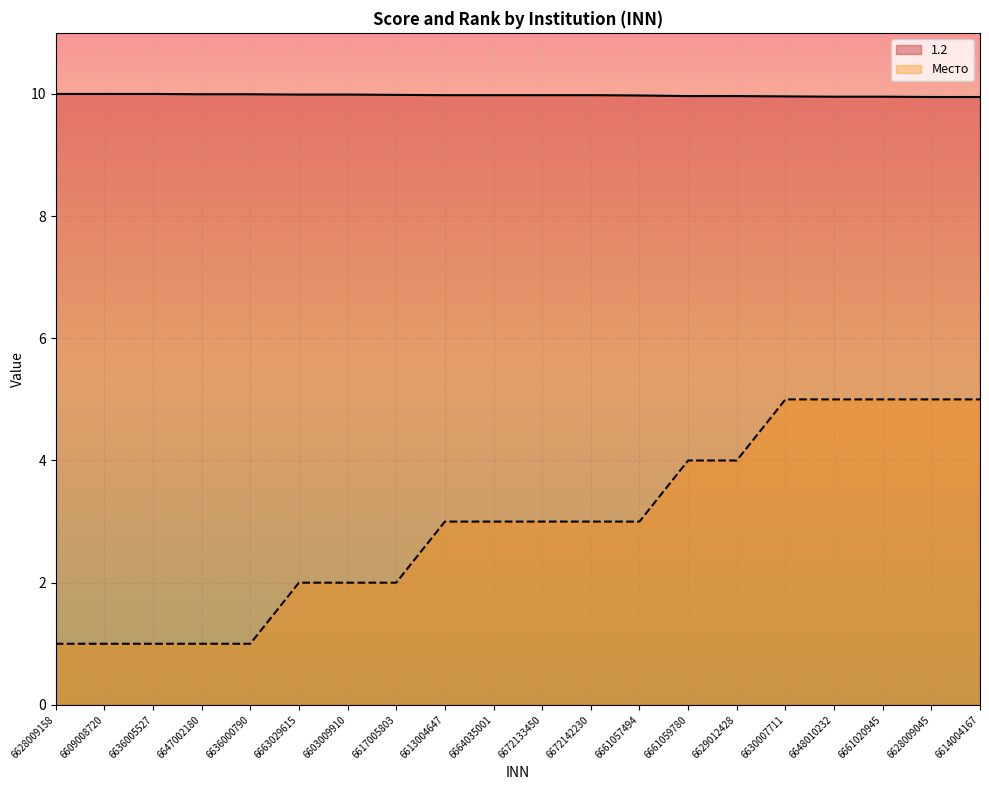

Where is 1.2 nearest to the value 9?

6628009045